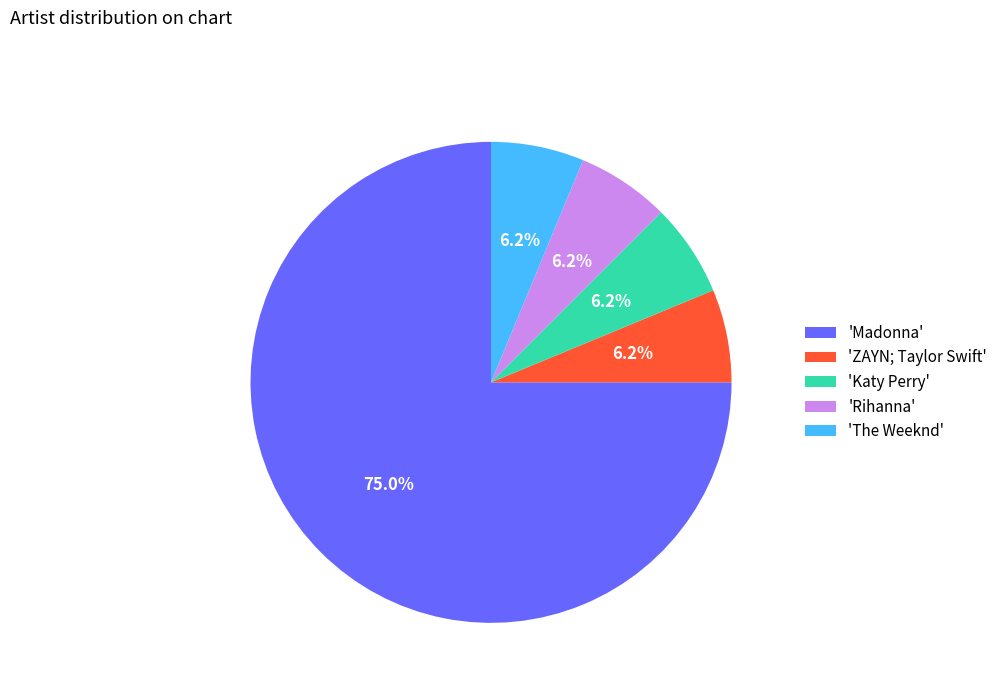

What is the largest slice in the pie chart?

'Madonna'